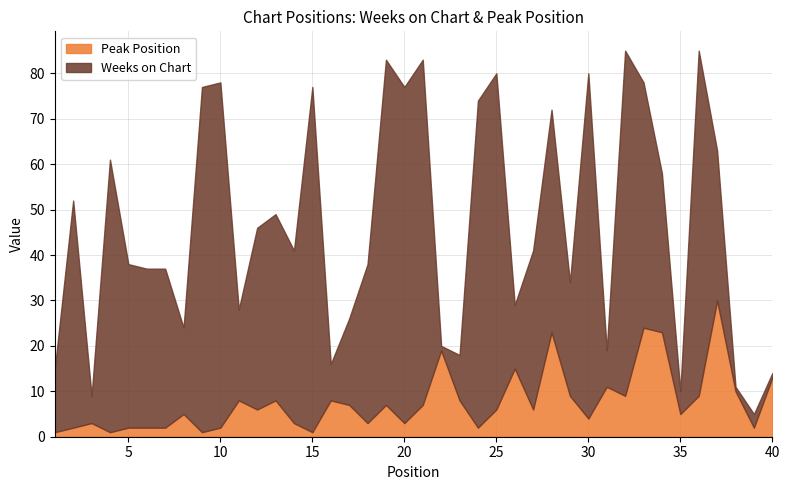

What is the total value across all series at 15?

77